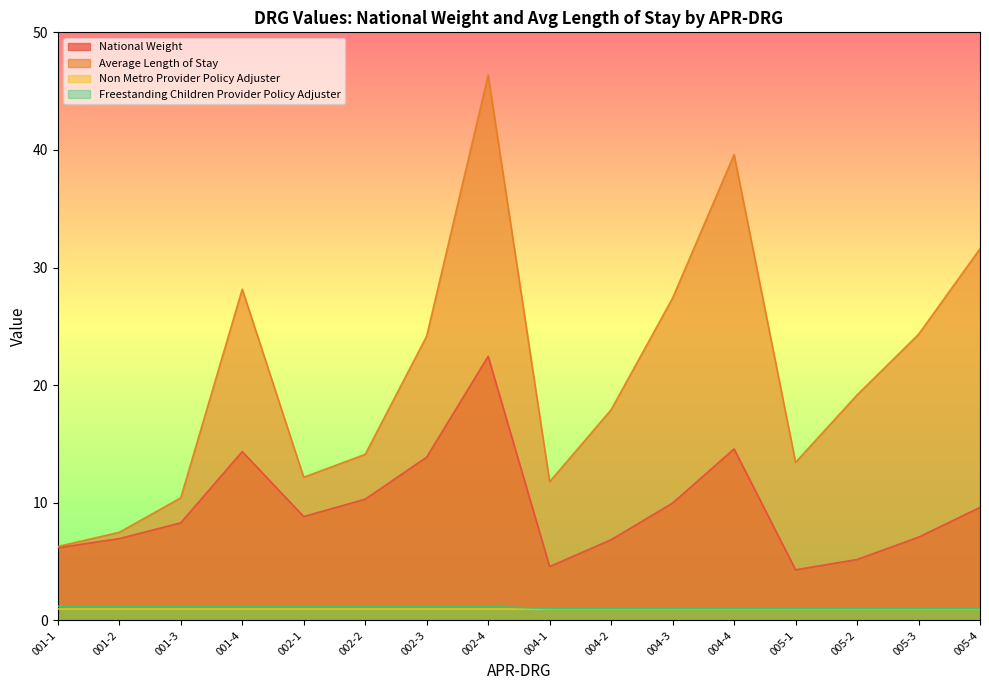

Where is Freestanding Children Provider Policy Adjuster nearest to the value 1?

004-1